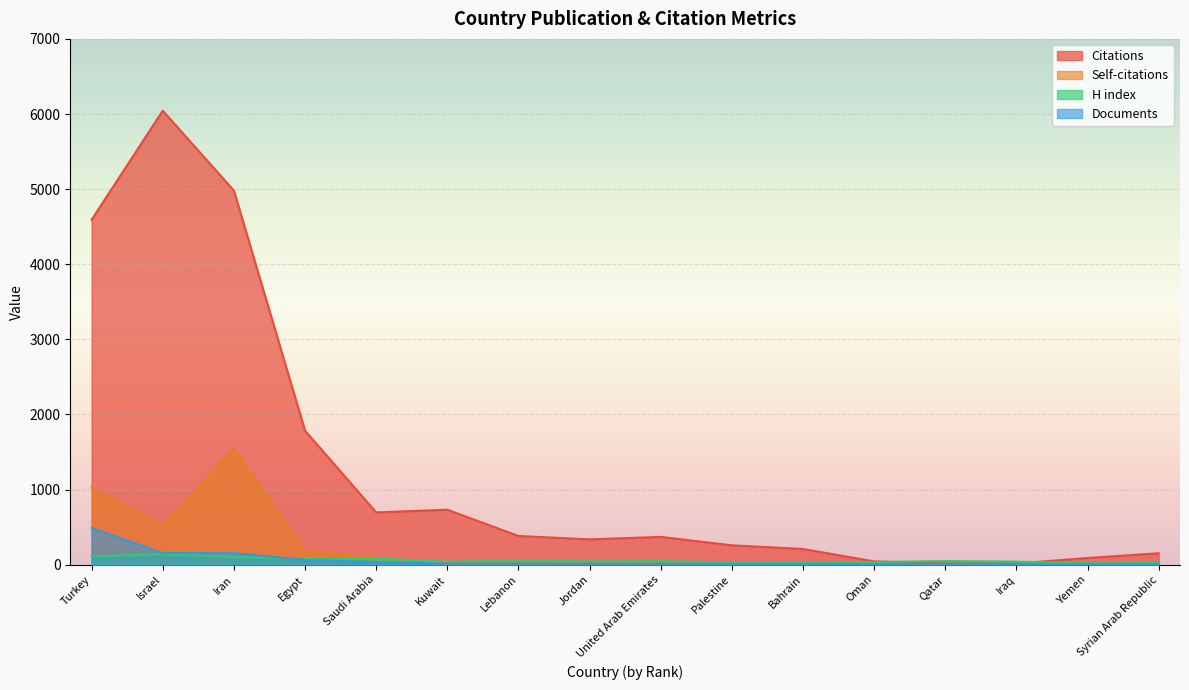

What is the sum of the H index values at United Arab Emirates and Lebanon?

107